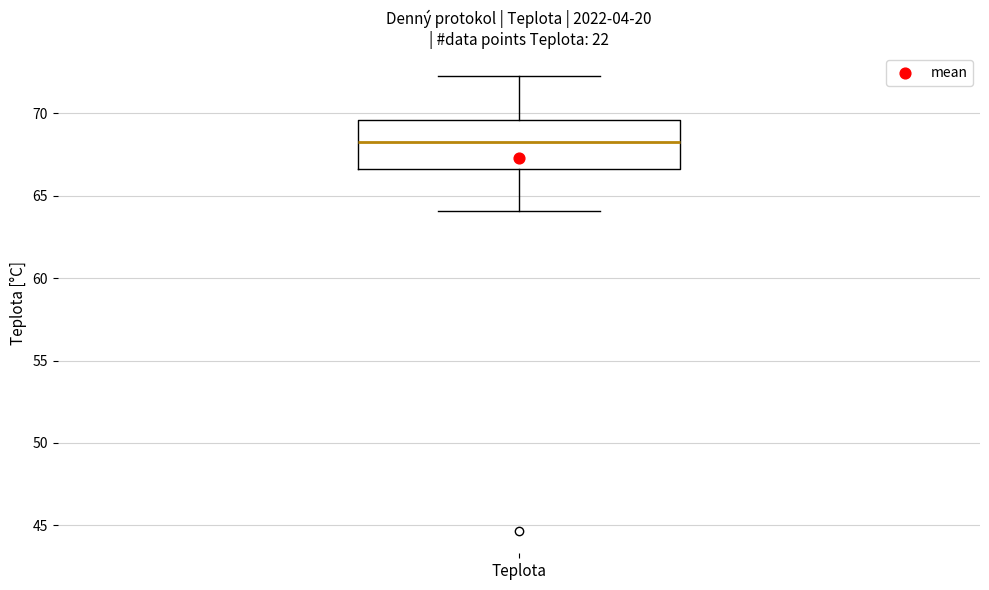

Read this box plot against the y-axis: the position of the median line, the range covered by the box, and the ends of both whiskers. The values are not printed on the chart, so give them approximately, as read against the axis.

median 68.5, box 66.5 to 69.5, whiskers 64.0 to 72.0